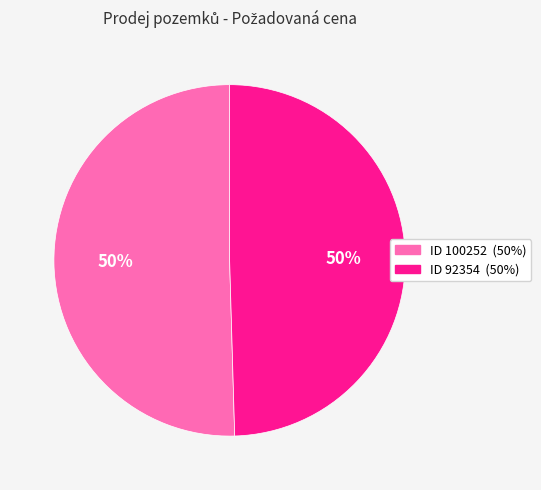

To the nearest percent, what is the average slice percentage?

50%